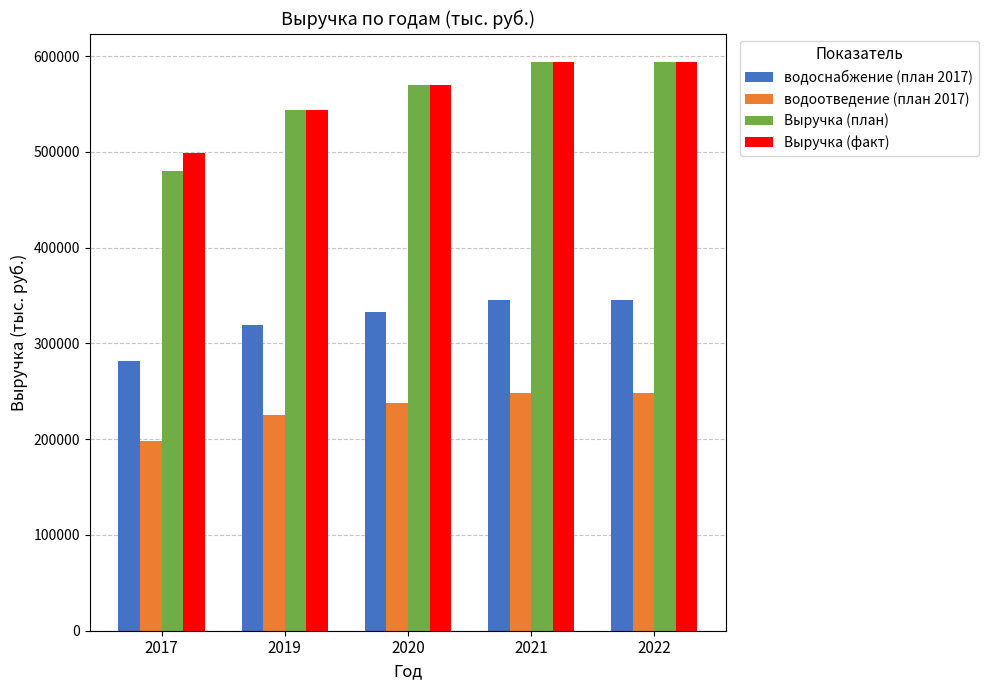

What is the difference between the highest and lowest values at 2019?

318798.3